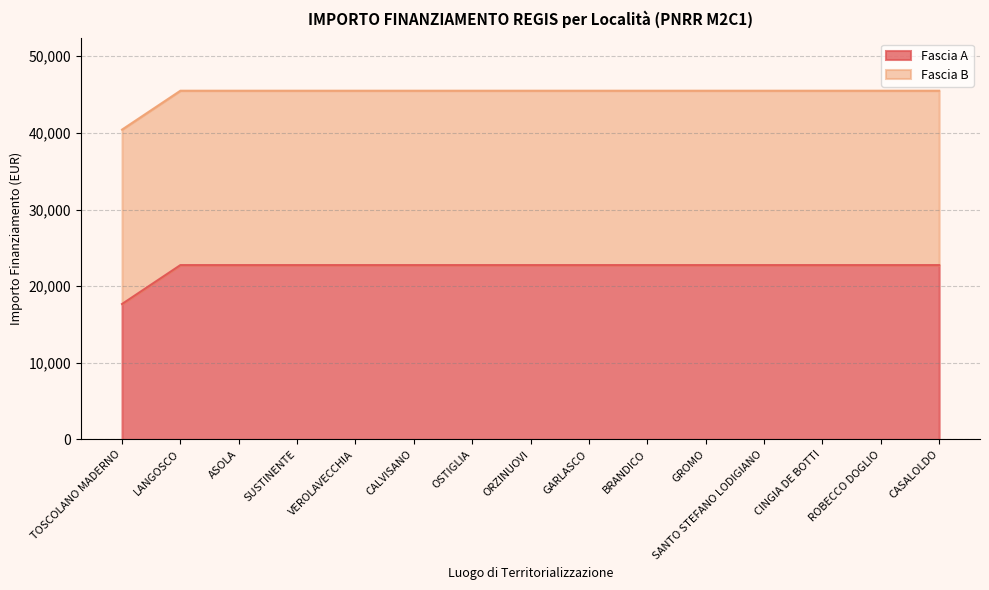

What is the ratio of the value at ASOLA to the value at CASALOLDO?

1.0